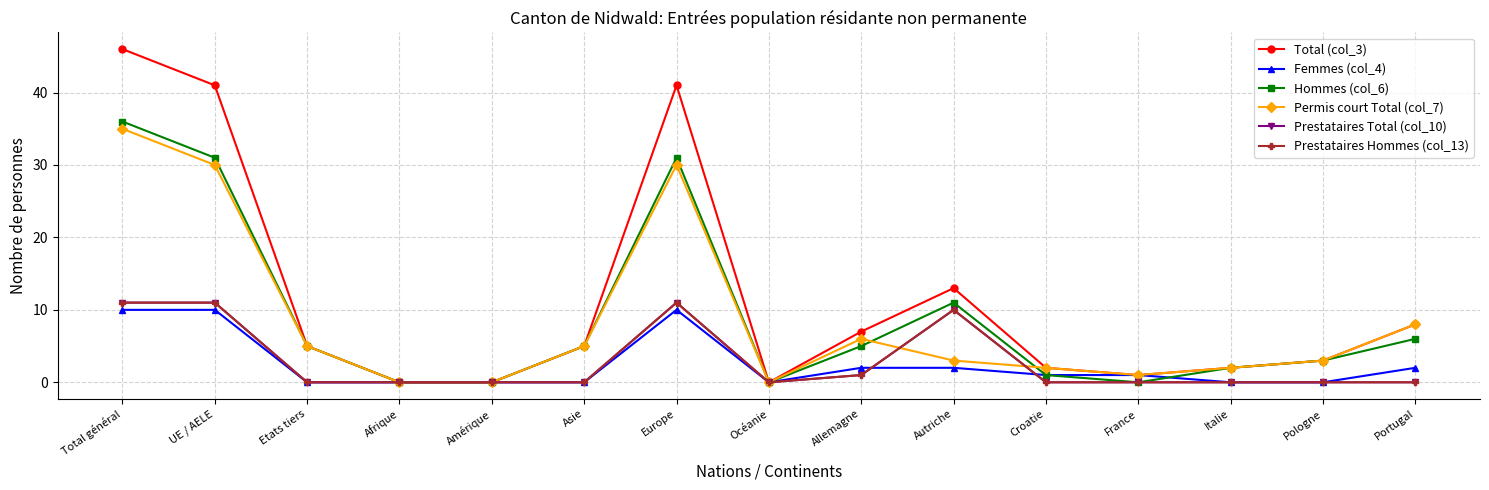

Is this an area chart (filled region under the line)?

No